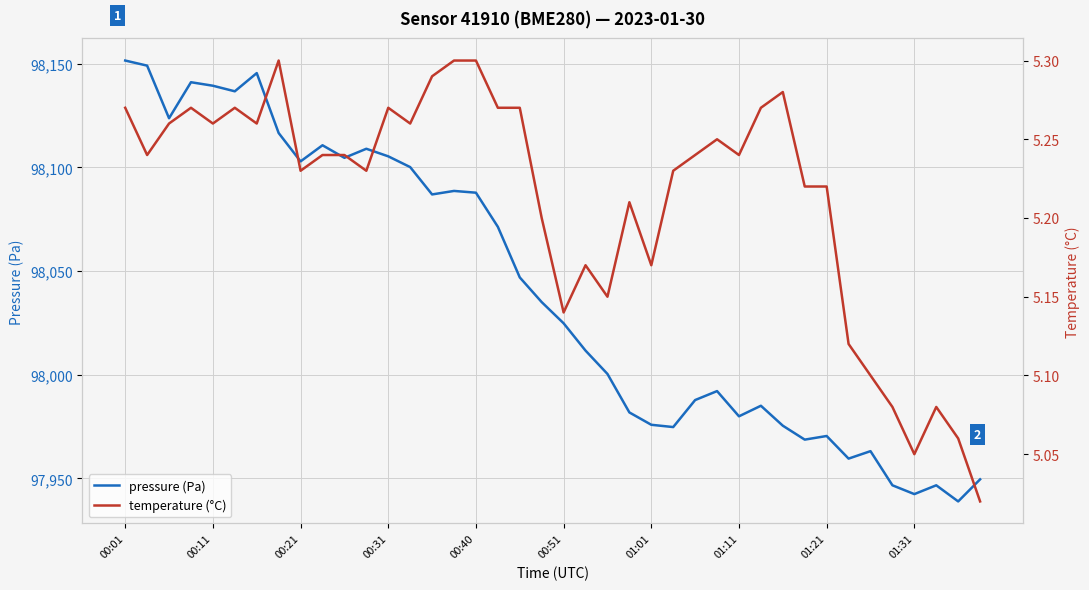

What is the difference between the pressure (Pa) values at 00:01 and 01:11?

171.6